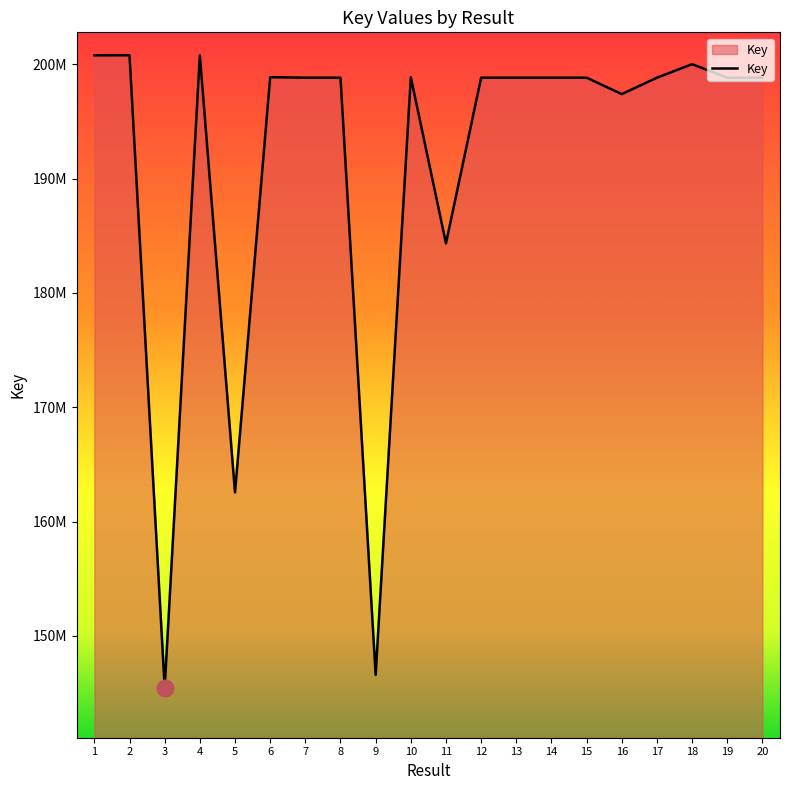

Reading left to right, what are all the values shown in this chart?

200780463	200781388	145453584	200780382	162548525	198866930	198823515	198823679	146586609	198866891	184332023	198823433	198823170	198823394	198823128	197386930	198823257	200003427	198823355	198823209